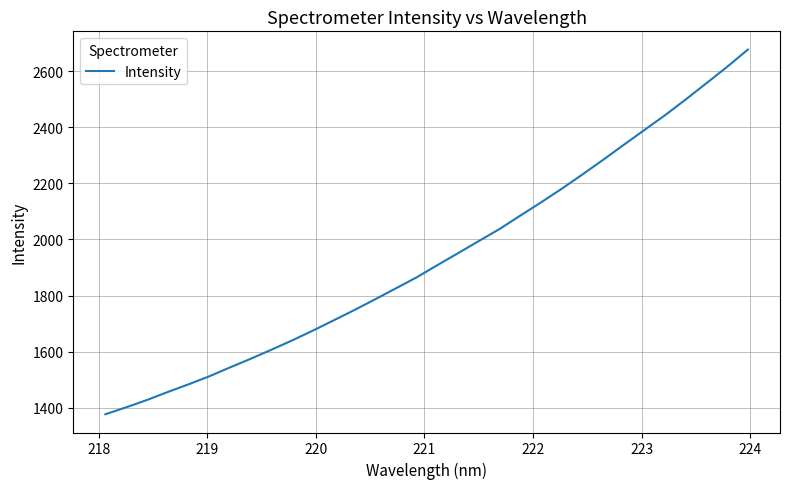

What is the difference between the maximum and minimum values?

1299.3